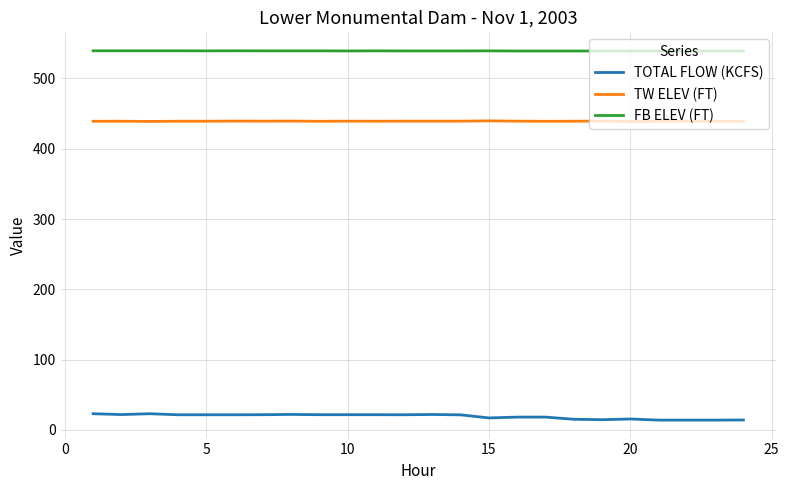

True or false: TW ELEV (FT) and FB ELEV (FT) cross at least once.

False